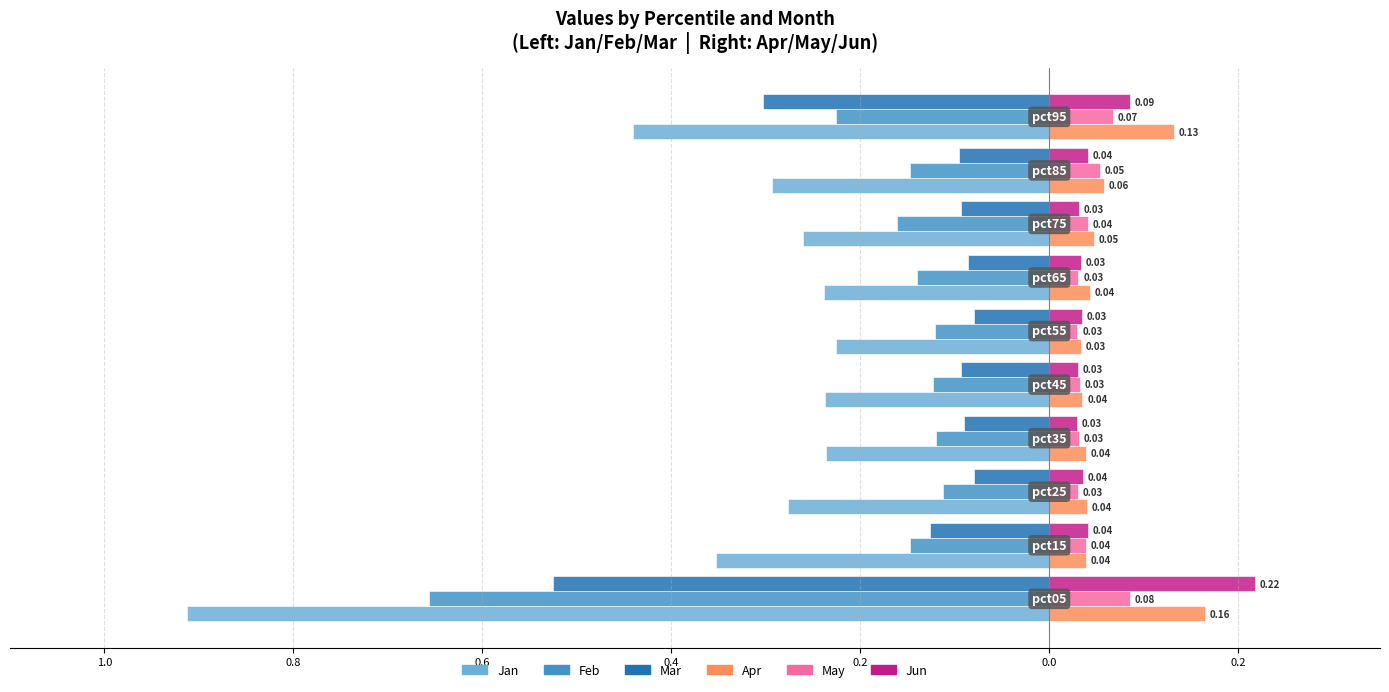

Reading left to right, transcribe all the data shown in this chart.

Jan: -0.9	-0.4	-0.3	-0.2	-0.2	-0.2	-0.2	-0.3	-0.3	-0.4
Feb: -0.7	-0.1	-0.1	-0.1	-0.1	-0.1	-0.1	-0.2	-0.1	-0.2
Mar: -0.5	-0.1	-0.1	-0.1	-0.1	-0.1	-0.1	-0.1	-0.1	-0.3
Apr: 0.2	0.0	0.0	0.0	0.0	0.0	0.0	0.0	0.1	0.1
May: 0.1	0.0	0.0	0.0	0.0	0.0	0.0	0.0	0.1	0.1
Jun: 0.2	0.0	0.0	0.0	0.0	0.0	0.0	0.0	0.0	0.1